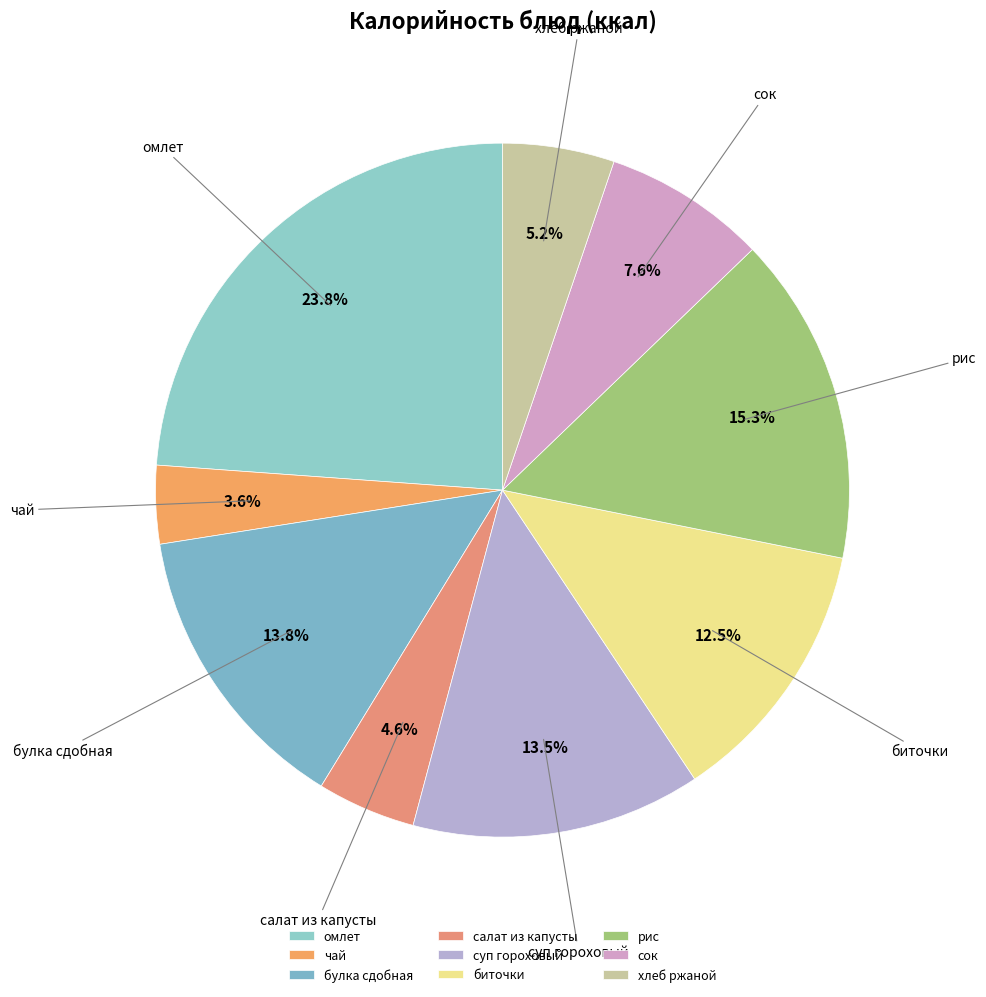

What portion of the pie excludes рис?

84.7%